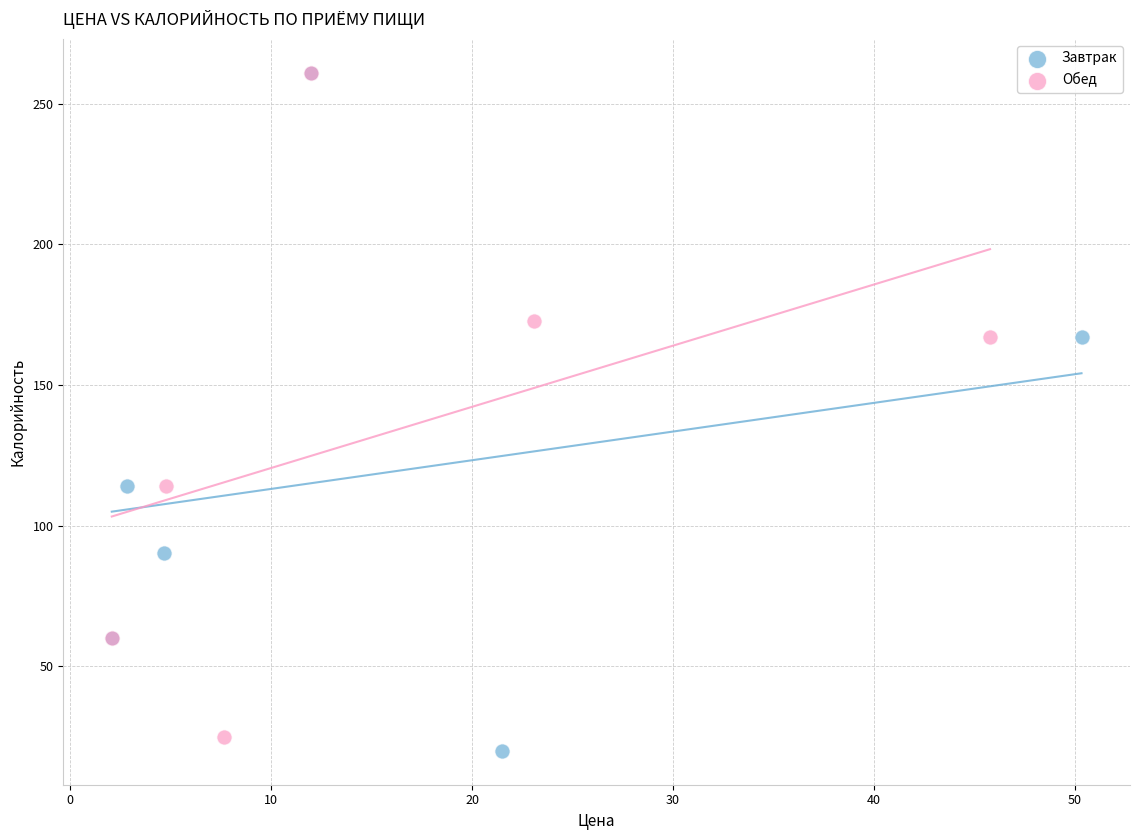

Which series has the largest Y range (max minus min)?

Завтрак